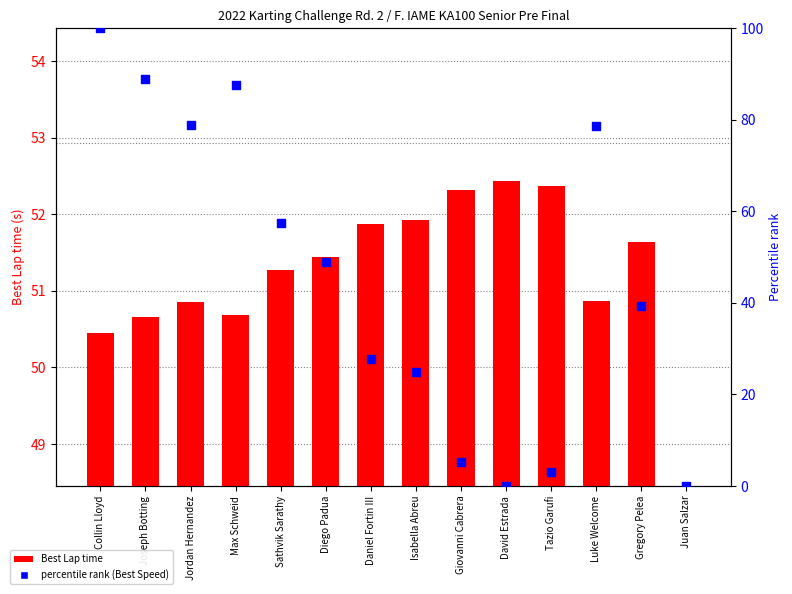

At how many categories does at least one series exceed 9?

13